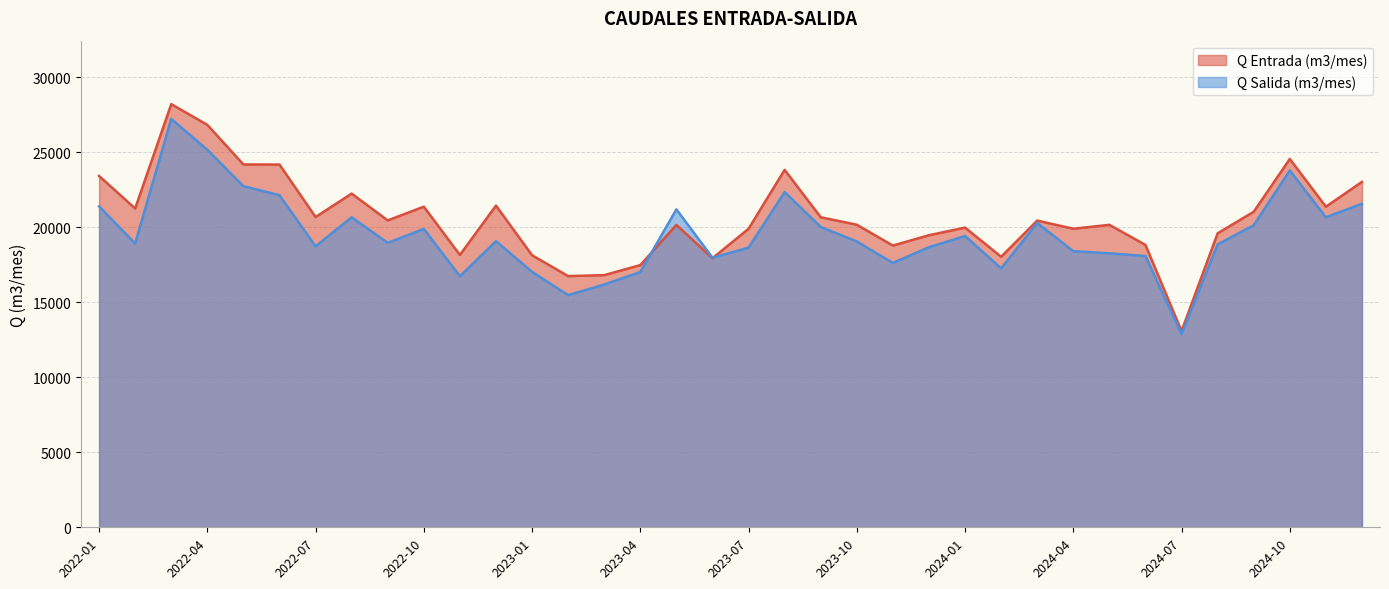

Where is the first local minimum for Q Entrada (m3/mes)?

2022-02